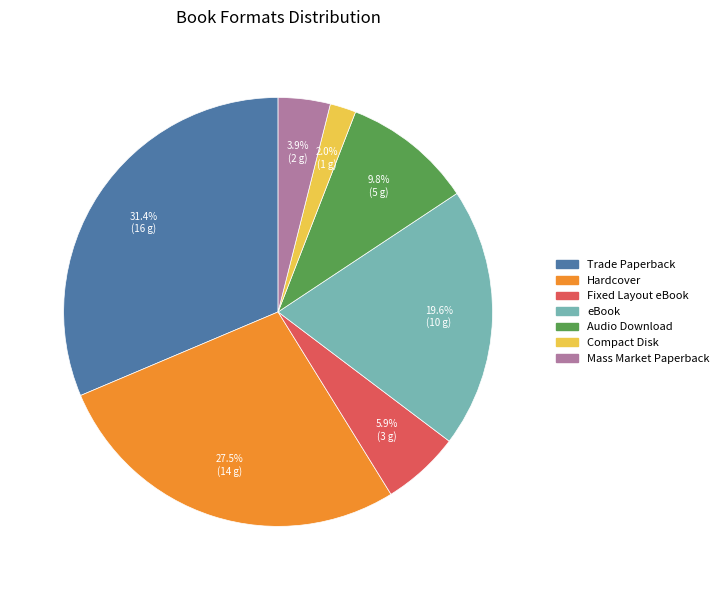

How much of the chart is everything except Audio Download?

90.2%